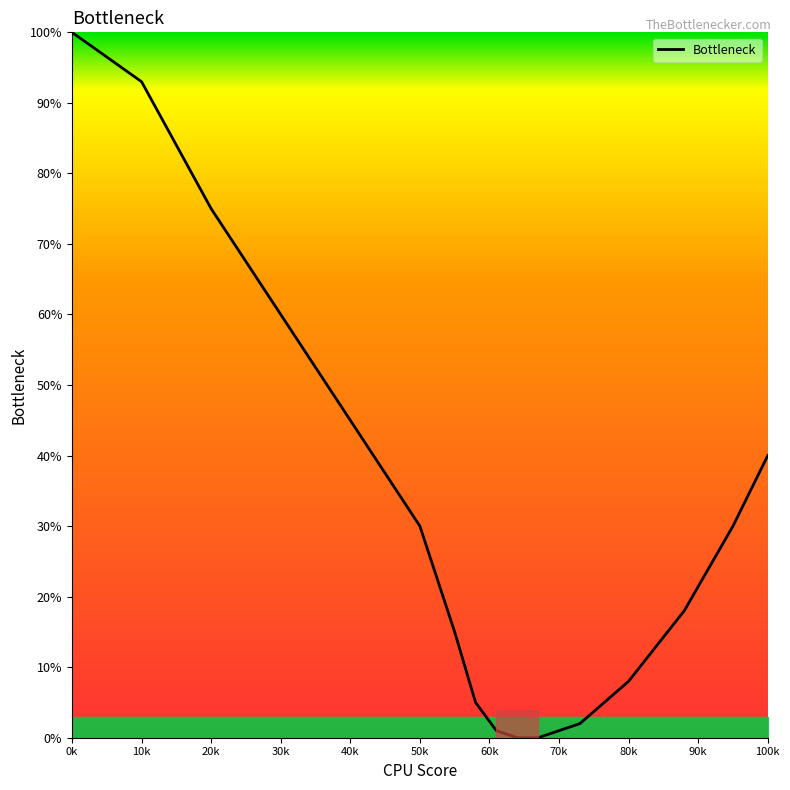

What is the difference between the maximum and minimum values?

100